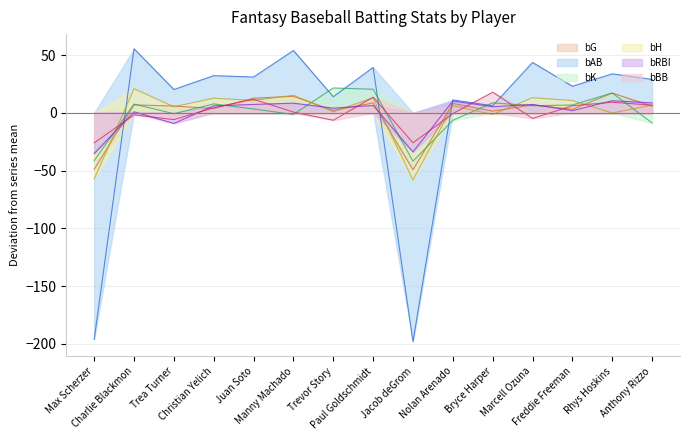

The bAB series shows 53.5 at Juan Soto. True or false?

False